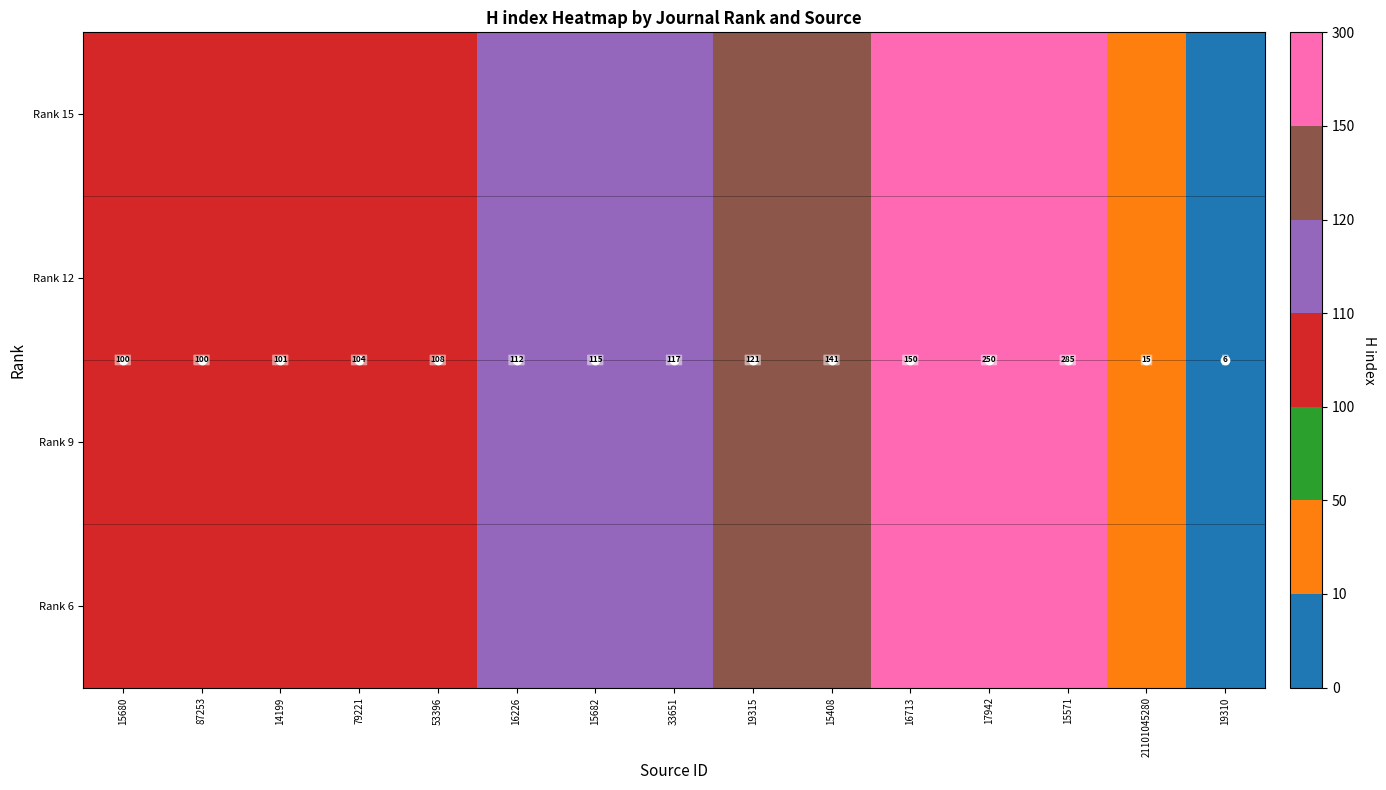

What is the sum of the Rank 6 values at 19315 and 17942?

371